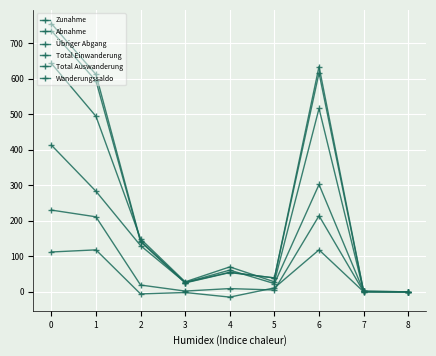

How many lines are shown in the chart?

6